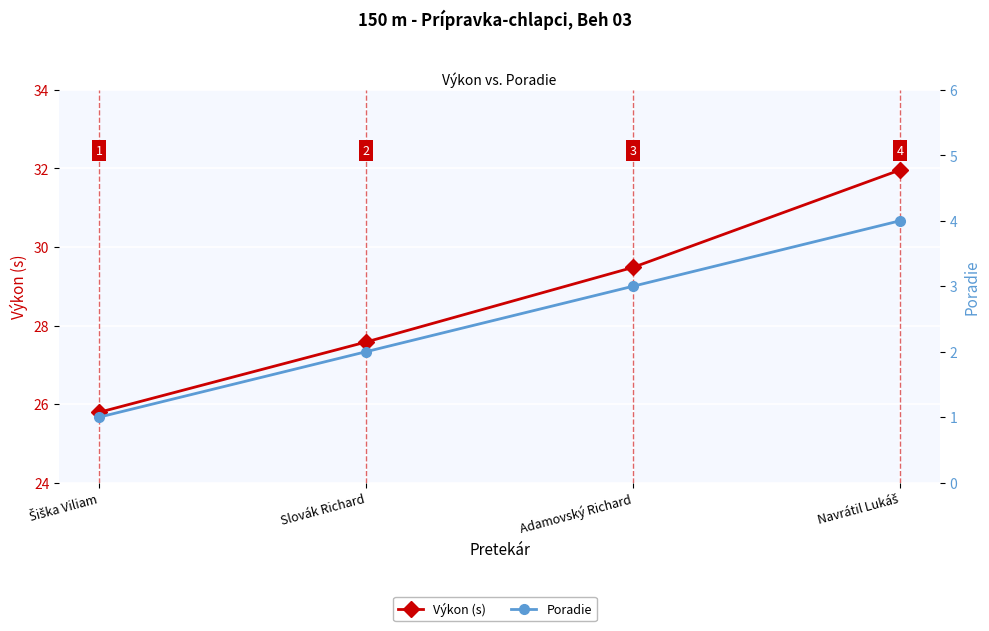

Reading left to right, what are all the values shown in this chart?

Výkon (s): Šiška Viliam=25.8	Slovák Richard=27.6	Adamovský Richard=29.5	Navrátil Lukáš=32.0
Poradie: Šiška Viliam=1.0	Slovák Richard=2.0	Adamovský Richard=3.0	Navrátil Lukáš=4.0